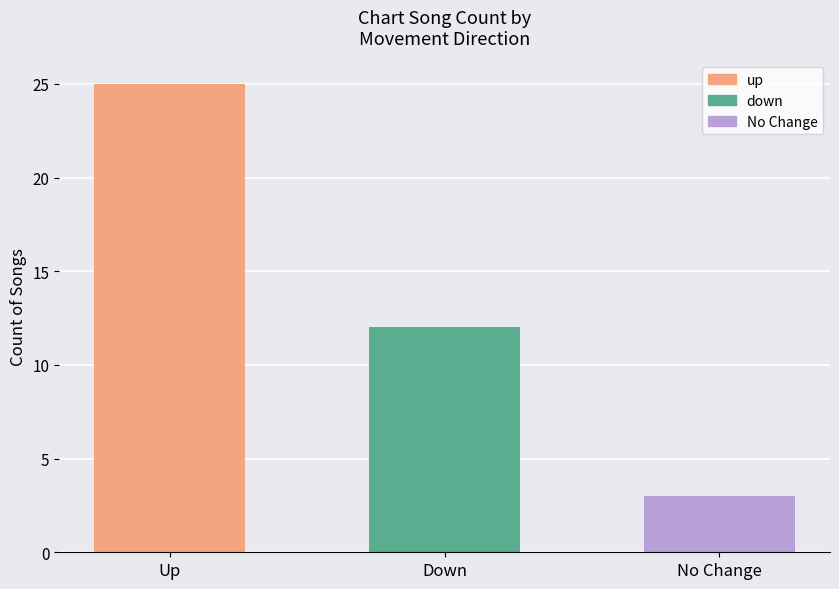

How many data points are less than 12?

1